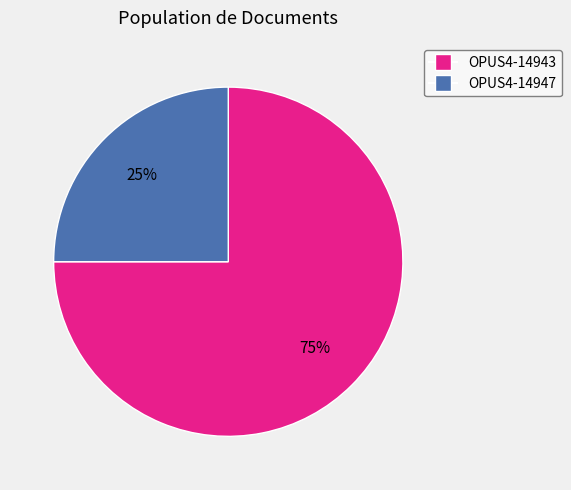

Is the sum of OPUS4-14947 and OPUS4-14943 greater than half?

Yes